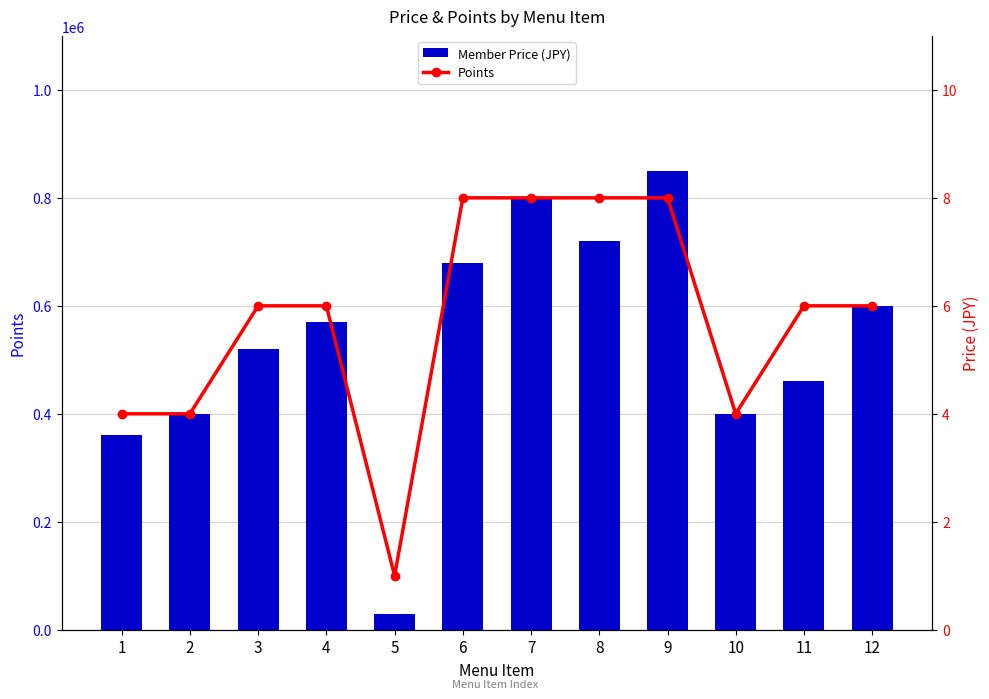

List the series in order of their peak value, lowest first.

Points, Member Price (JPY)